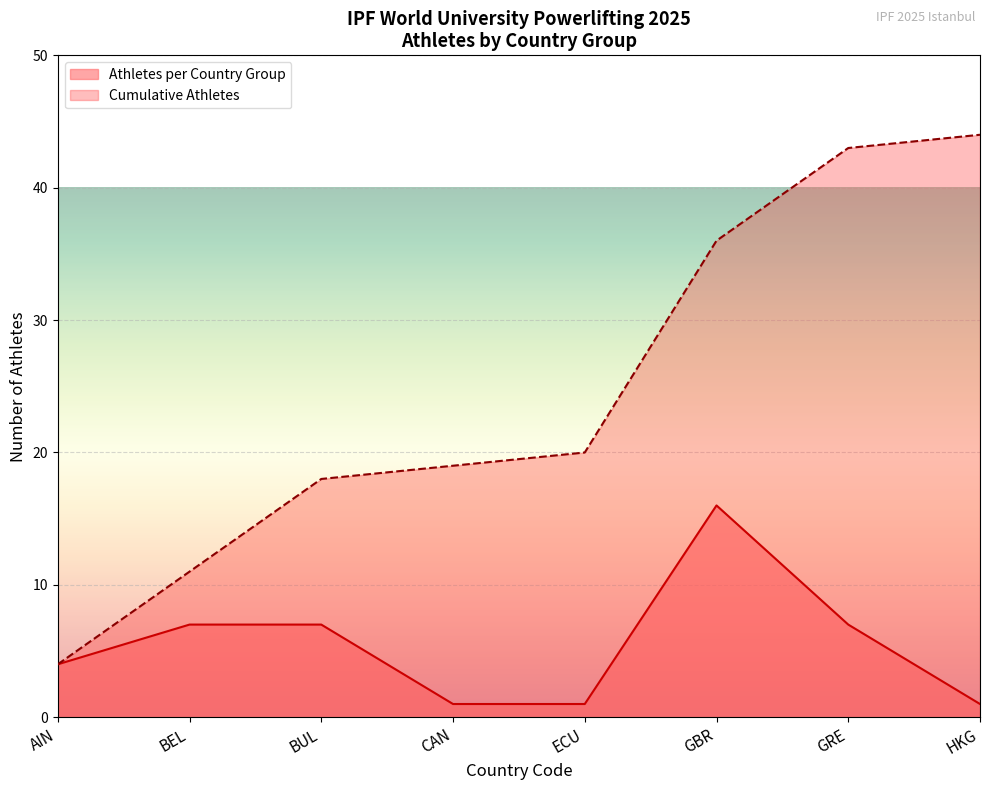

At which category is the sum across all series the highest?

GBR